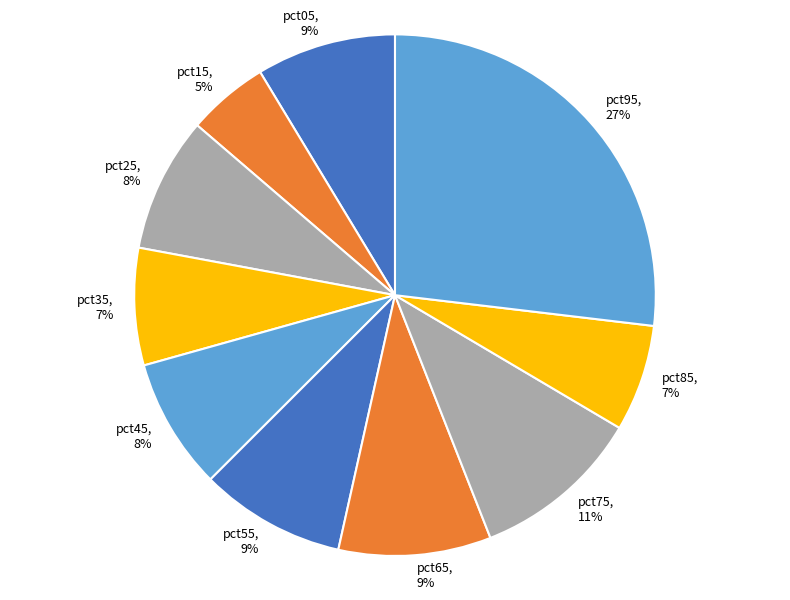

Is there any slice that represents more than half of the pie?

No